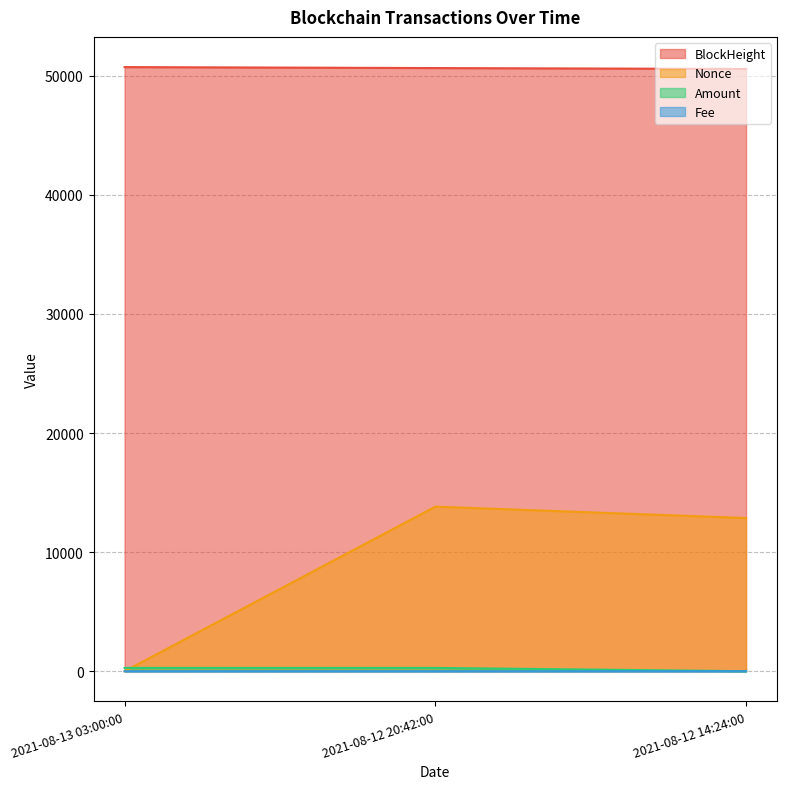

At how many categories does at least one series exceed 840?

3